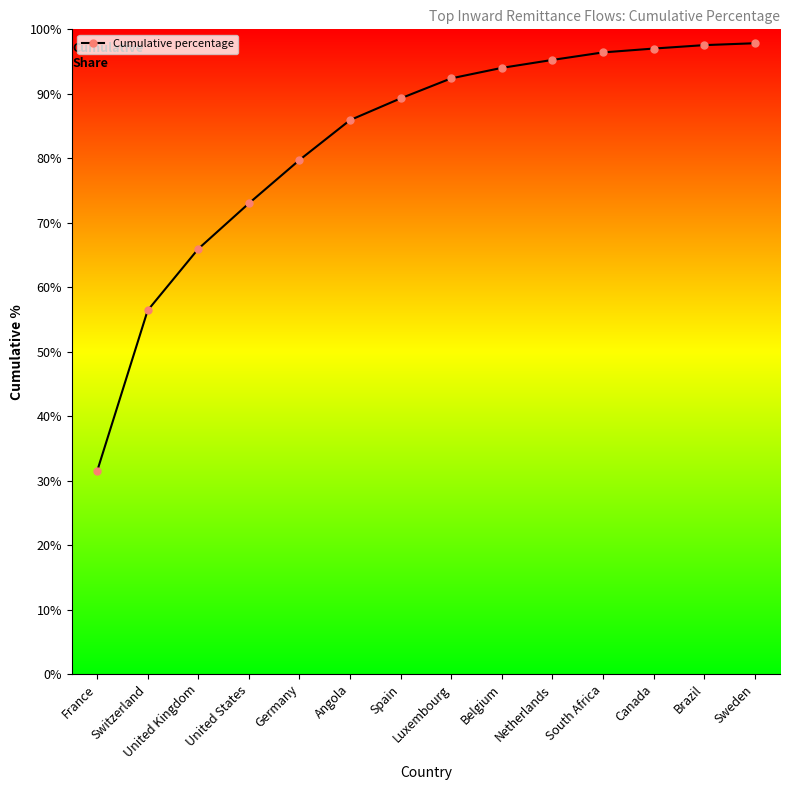

True or false: there are more than 2 points higher than both neighbors.

False